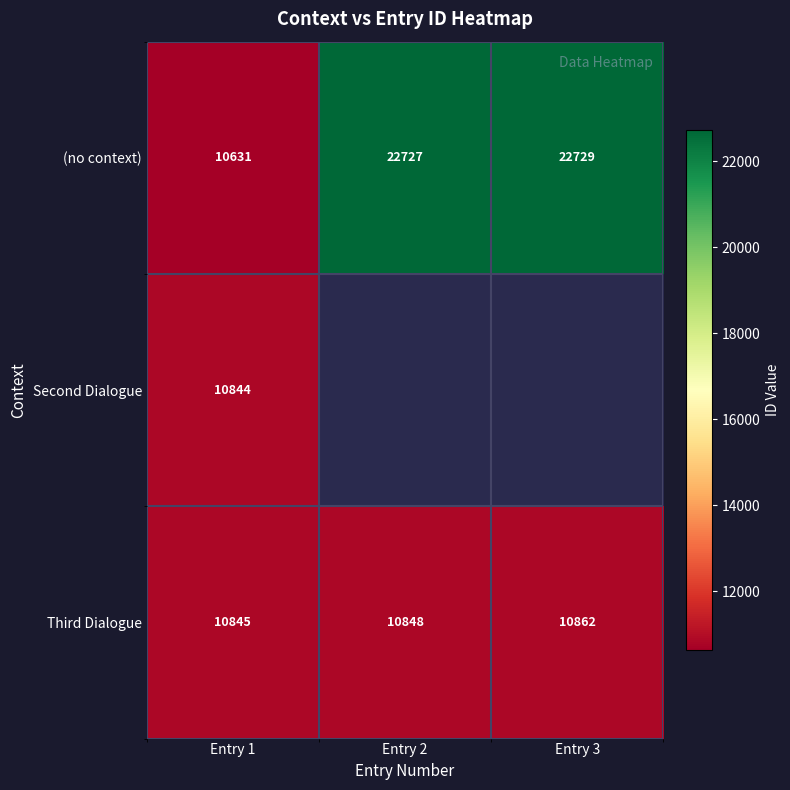

At Entry 1, list the series in order from smallest to largest.

(no context), Second Dialogue, Third Dialogue